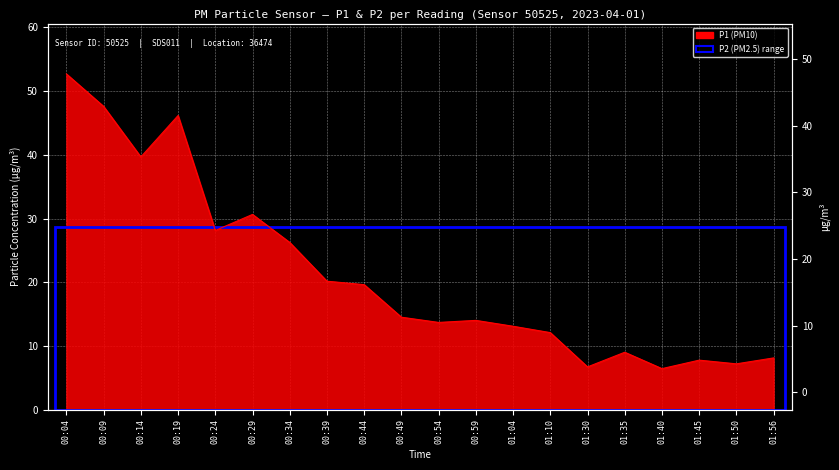

What is the label of the 17th point from the right?

00:19